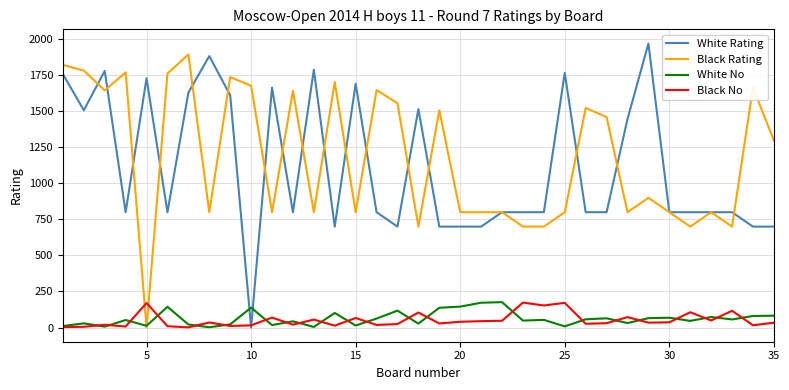

Does the chart display data point markers on the line(s)?

No